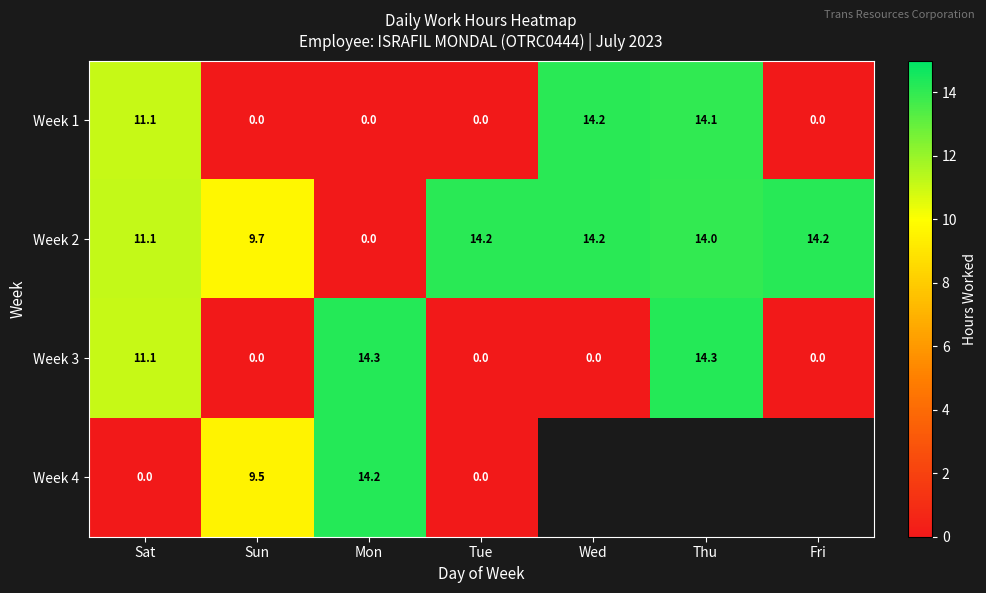

Where is Week 1 nearest to the value 7?

Sat